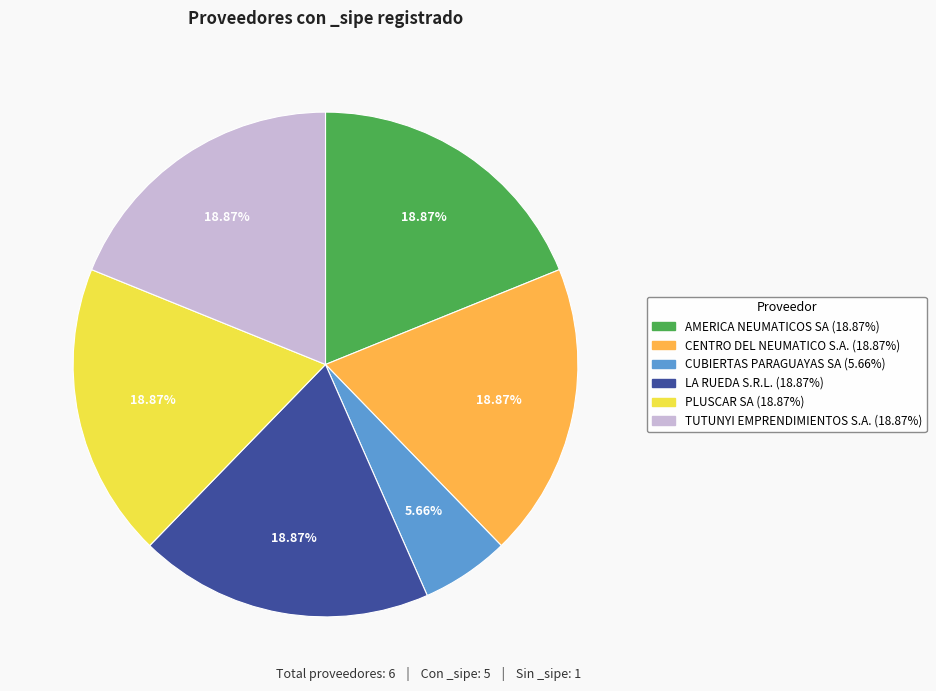

True or false: LA RUEDA S.R.L. accounts for 13% of the total.

False